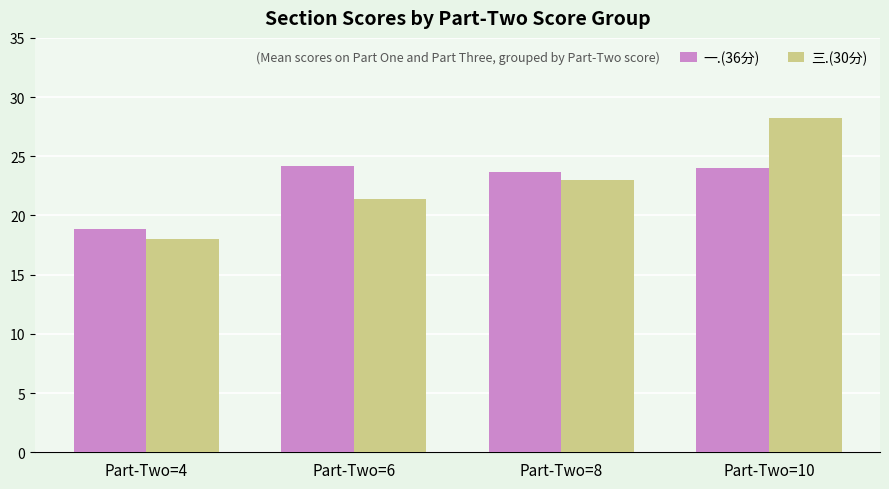

How many groups of bars are there?

4